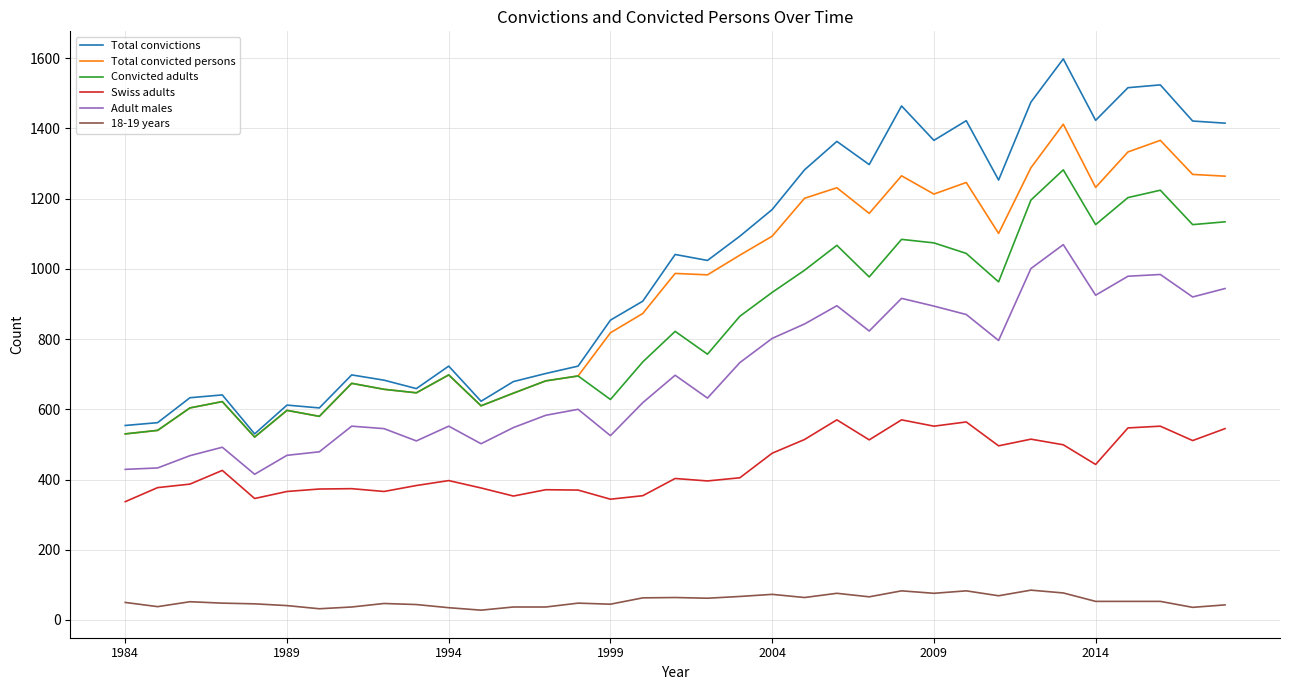

Which series has the widest spread of values?

Total convictions